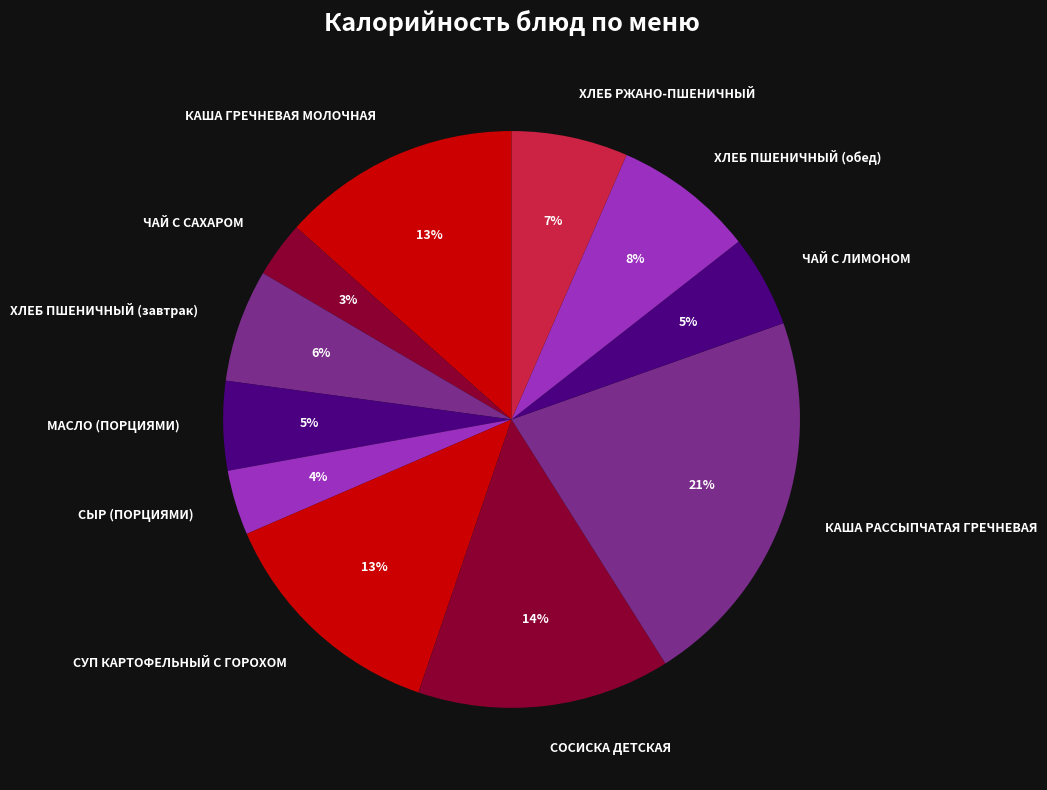

To the nearest percent, what is the difference between the ЧАЙ С САХАРОМ and СЫР (ПОРЦИЯМИ) slice percentages?

1%